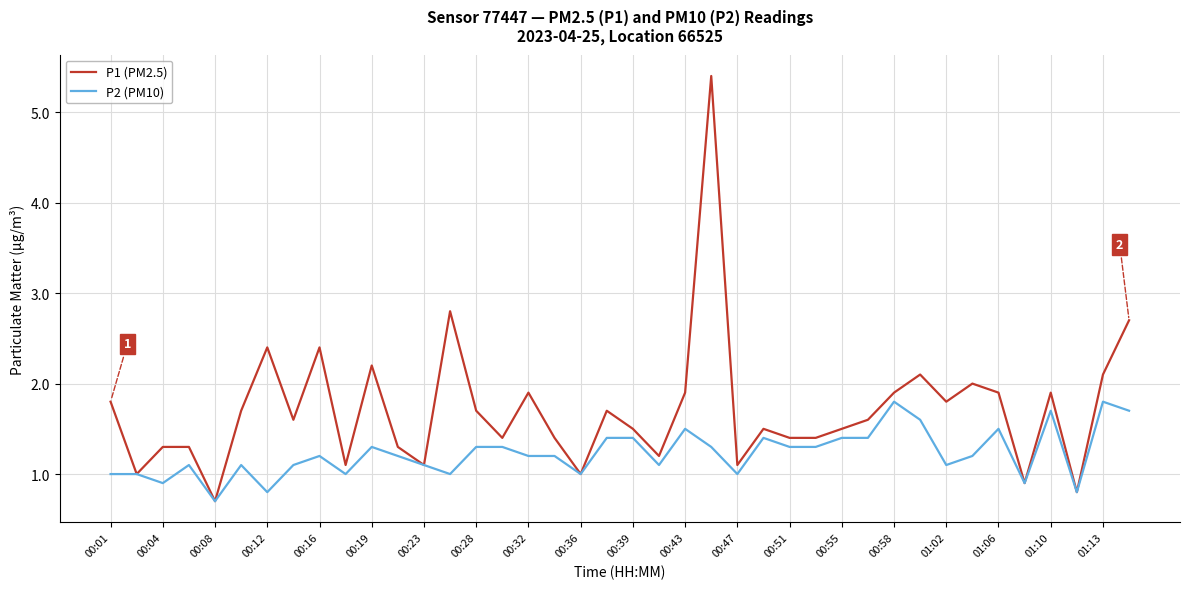

Which series has the largest total across all categories?

P1 (PM2.5)